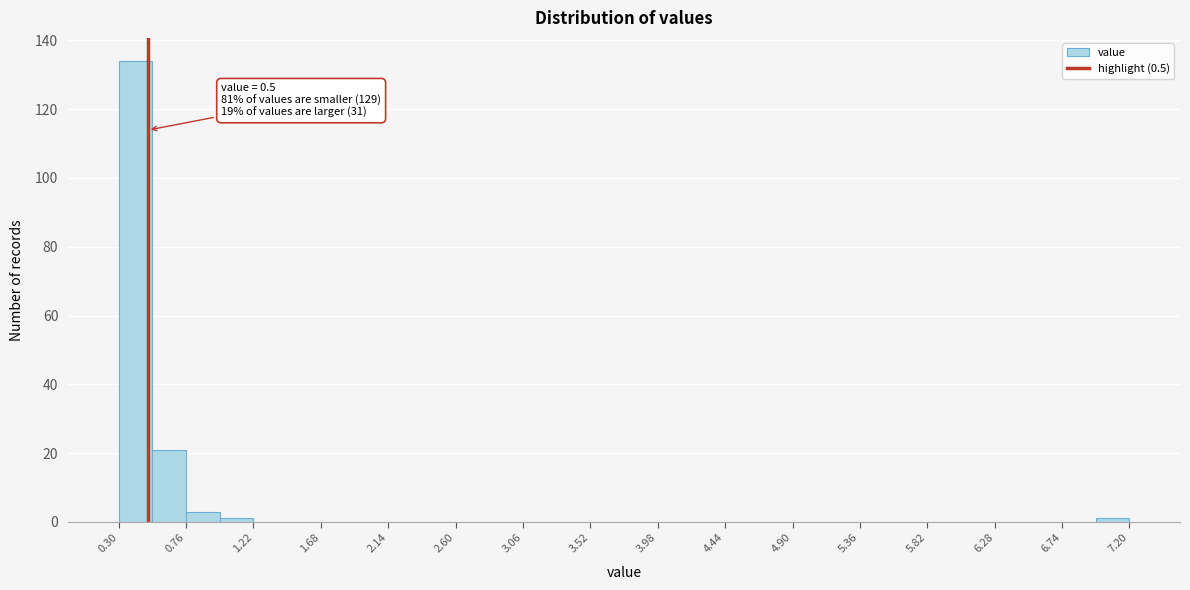

Which range on the x-axis has the tallest bar?

0.30 to 0.53